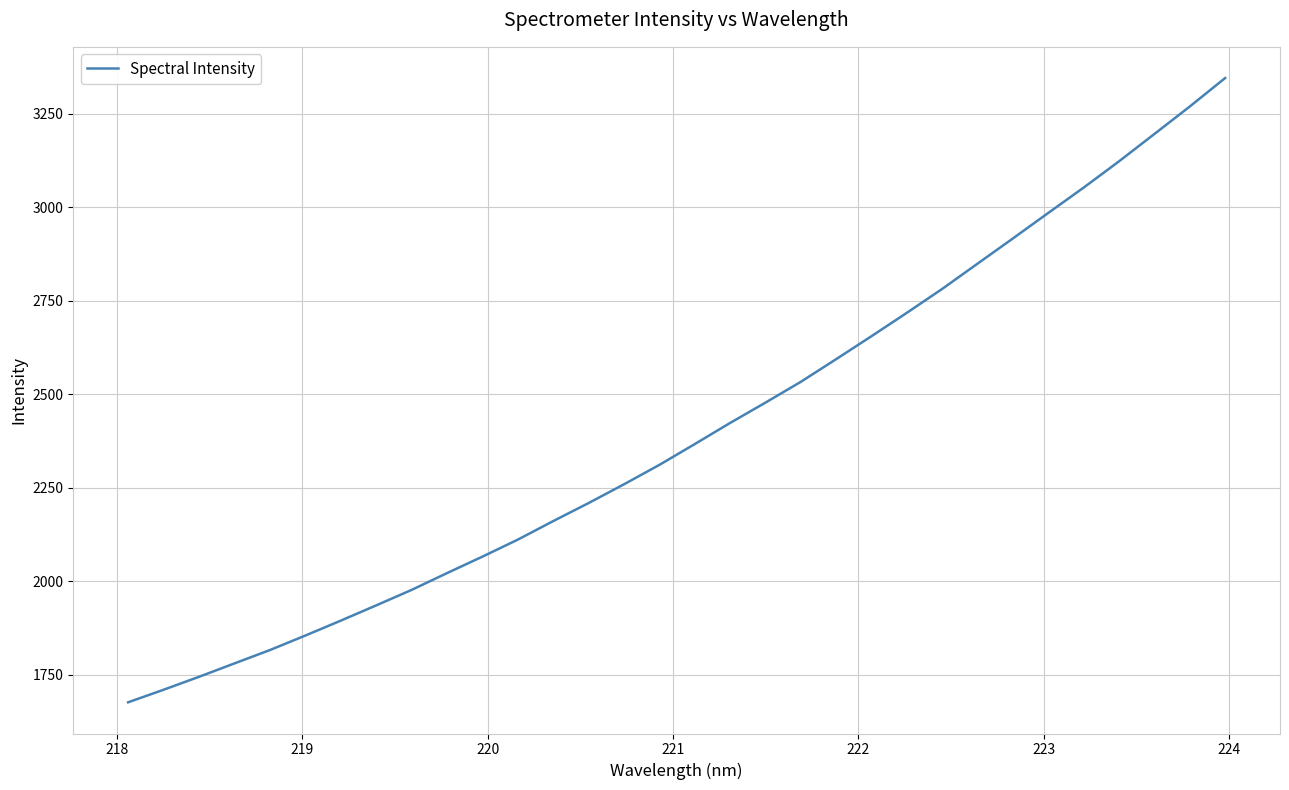

What is the maximum value shown in the chart?

3345.3